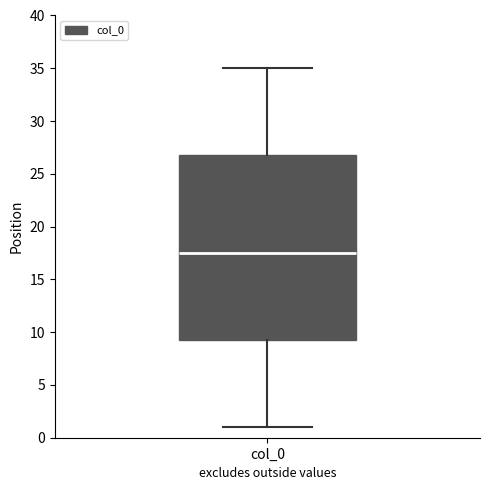

Read this box plot against the y-axis: the position of the median line, the range covered by the box, and the ends of both whiskers. The values are not printed on the chart, so give them approximately, as read against the axis.

median 17.5, box 9.5 to 27.0, whiskers 1.0 to 35.0